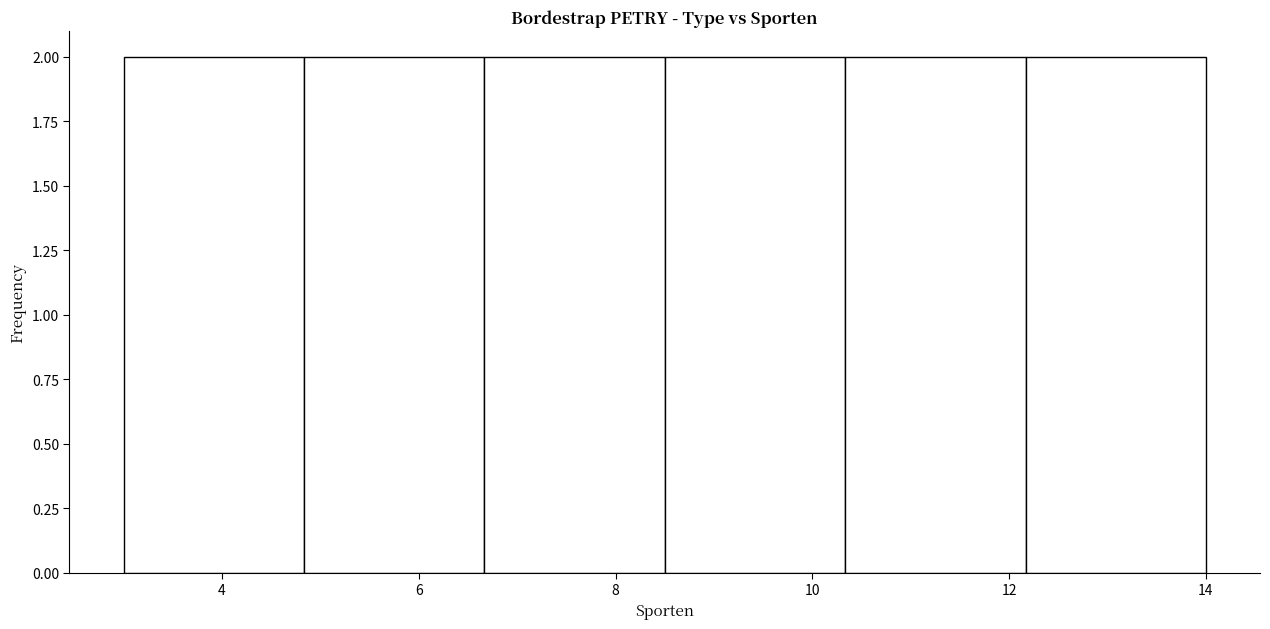

Reading left to right, transcribe this chart: for each bar, give the range it covers on the x-axis and its height. Neither the bar edges nor the heights are printed on the chart, so give them approximately, as read against the axes.

3.0 to 4.8: 2
4.8 to 6.6: 2
6.6 to 8.6: 2
8.6 to 10.4: 2
10.4 to 12.2: 2
12.2 to 14.0: 2